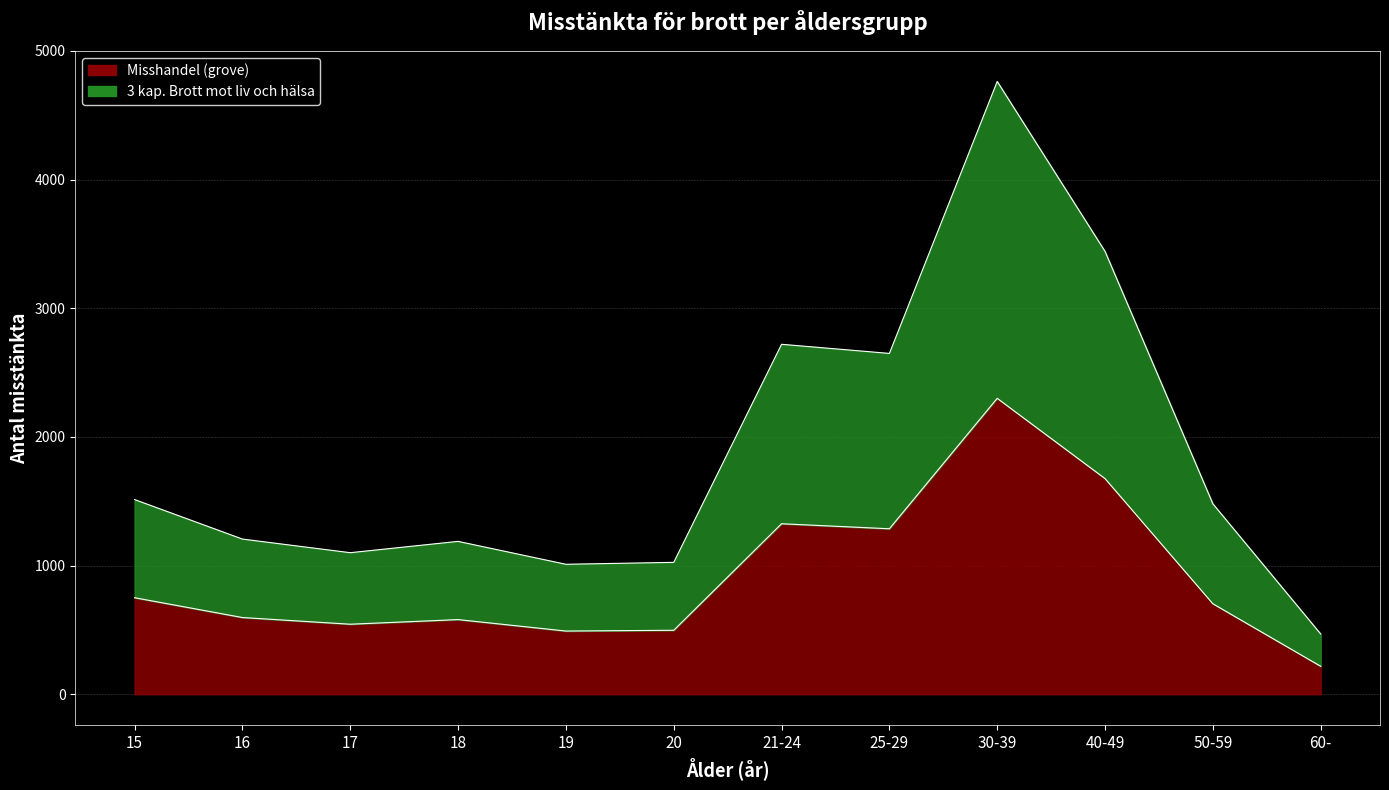

Is the value of 3 kap. Brott mot liv och hälsa at 15 greater than the value of Misshandel (grove) at 19?

Yes